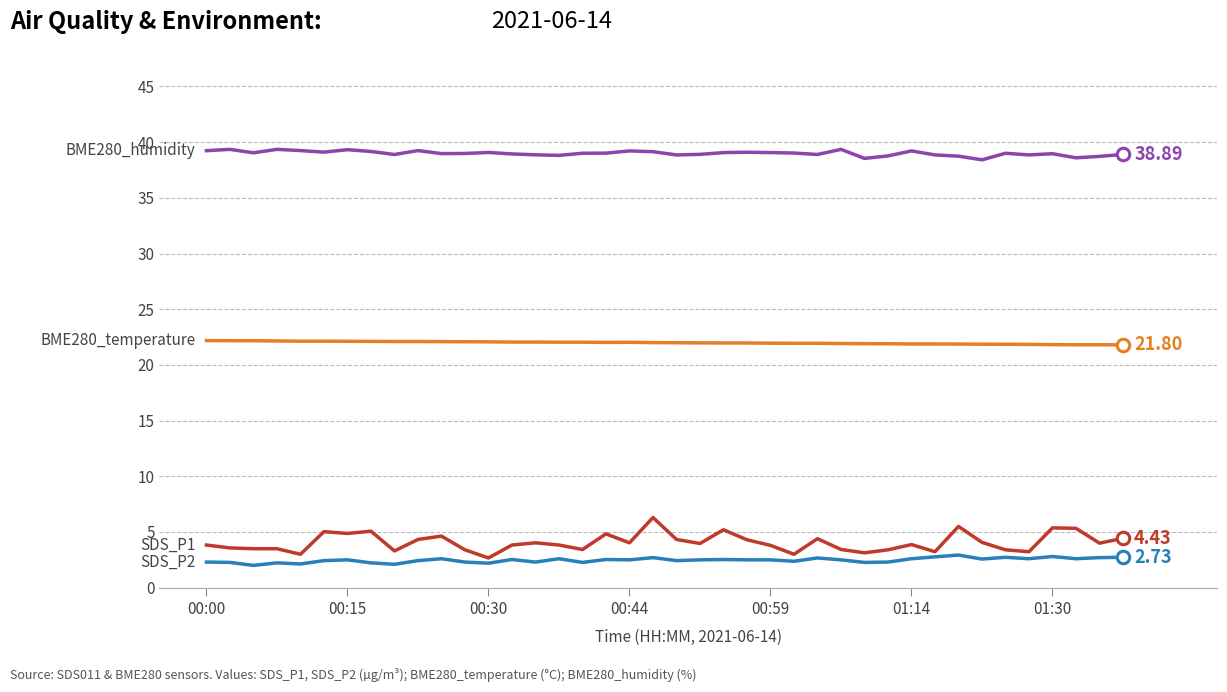

What is the total value across all series at 00:44?

67.8